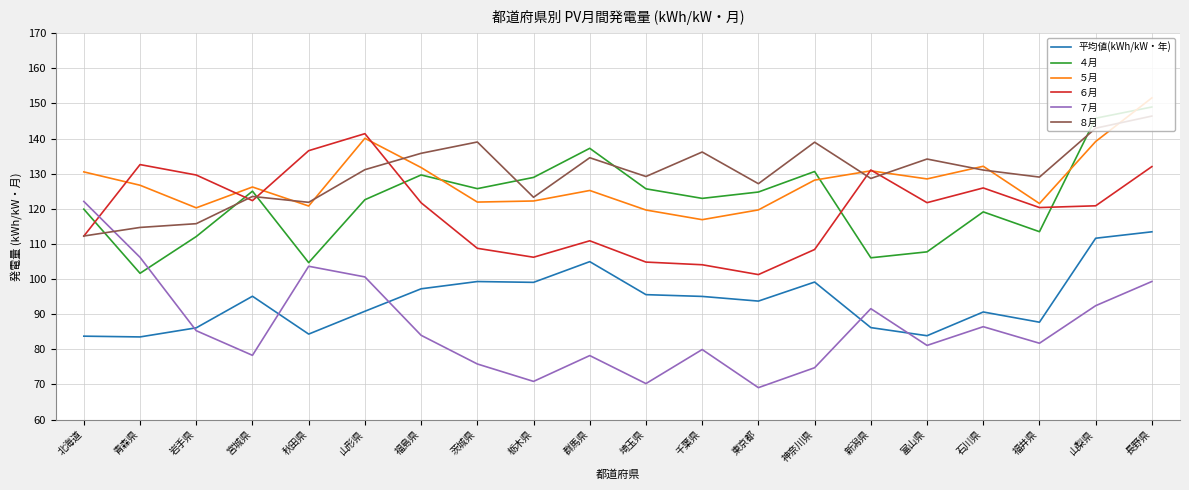

The value of ５月 at 青森県 is 58.5. True or false?

False